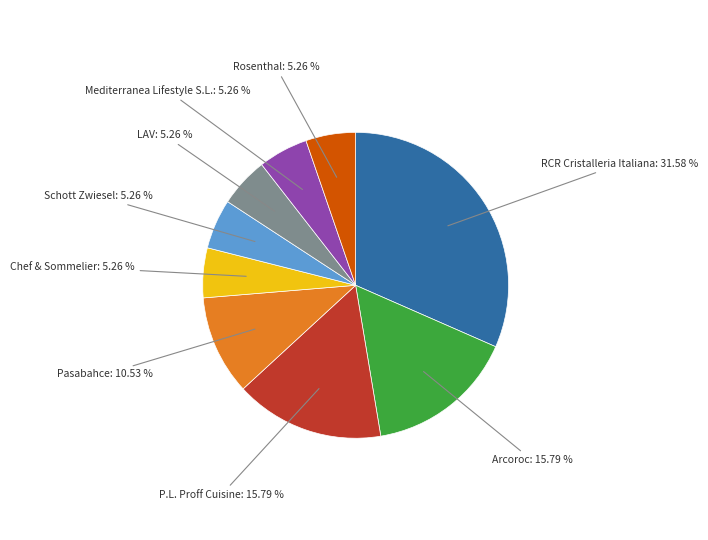

How many slices are in this pie chart?

9